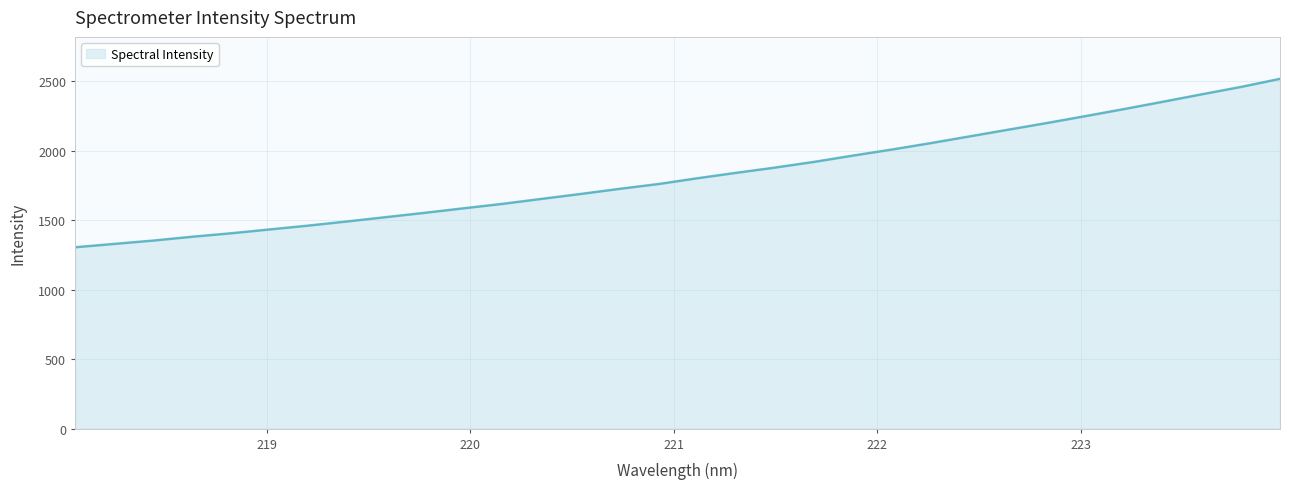

Rank the categories by value from lowest to highest.

218.0596, 218.2508, 218.442, 218.6332, 218.8244, 219.0156, 219.2067, 219.3979, 219.589, 219.7801, 219.9712, 220.1623, 220.3533, 220.5444, 220.7354, 220.9264, 221.1174, 221.3083, 221.4993, 221.6902, 221.8812, 222.0721, 222.263, 222.4538, 222.6447, 222.8355, 223.0264, 223.2172, 223.408, 223.5987, 223.7895, 223.9802